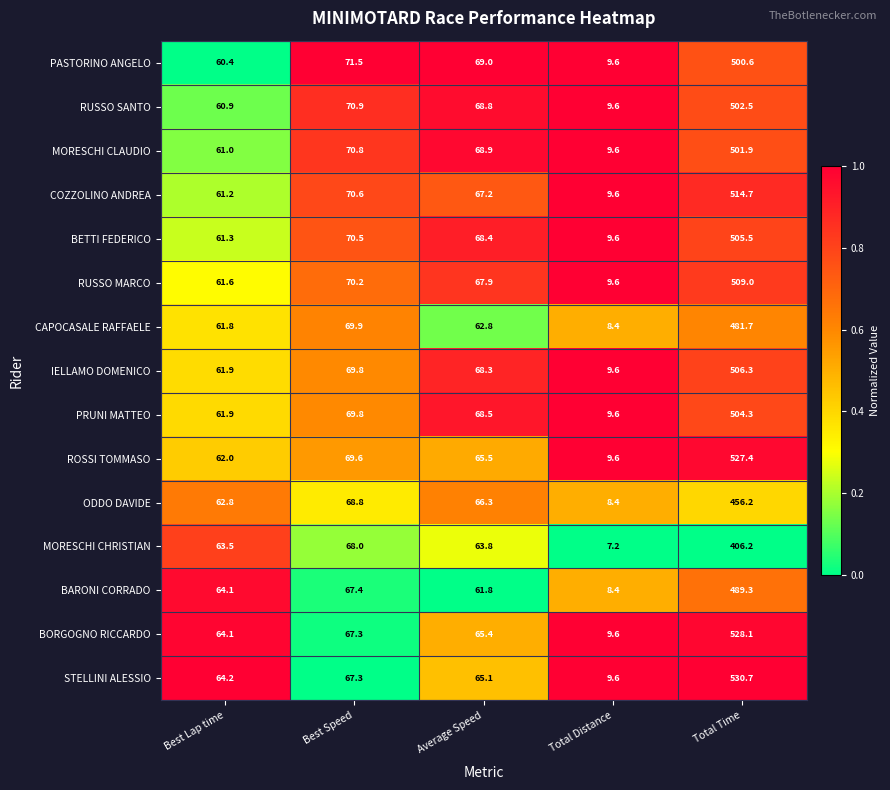

What is the minimum value for BORGOGNO RICCARDO?

9.6